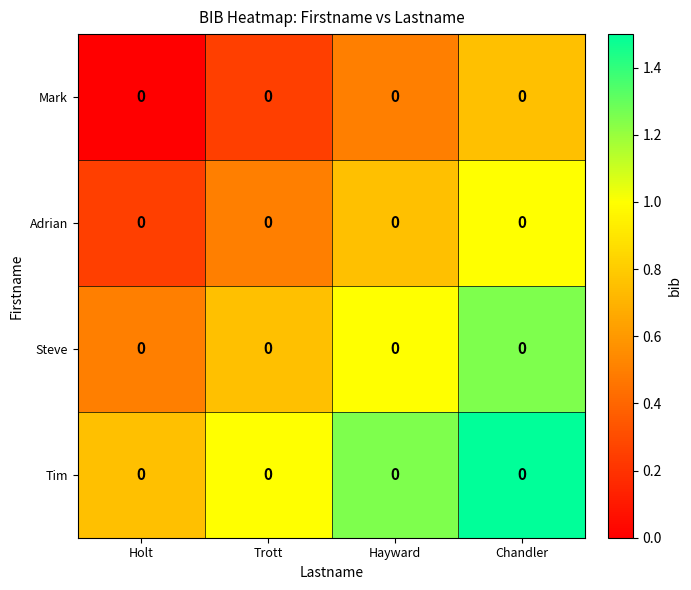

What value does the Tim series have at Trott?

1.0